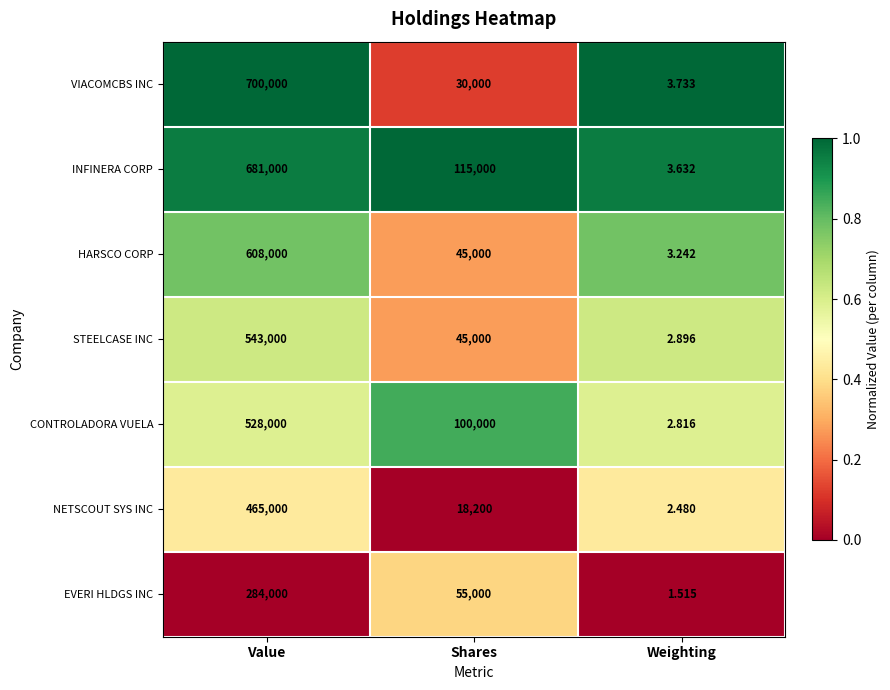

At Value, list the series in order from largest to smallest.

VIACOMCBS INC, INFINERA CORP, HARSCO CORP, STEELCASE INC, CONTROLADORA VUELA, NETSCOUT SYS INC, EVERI HLDGS INC